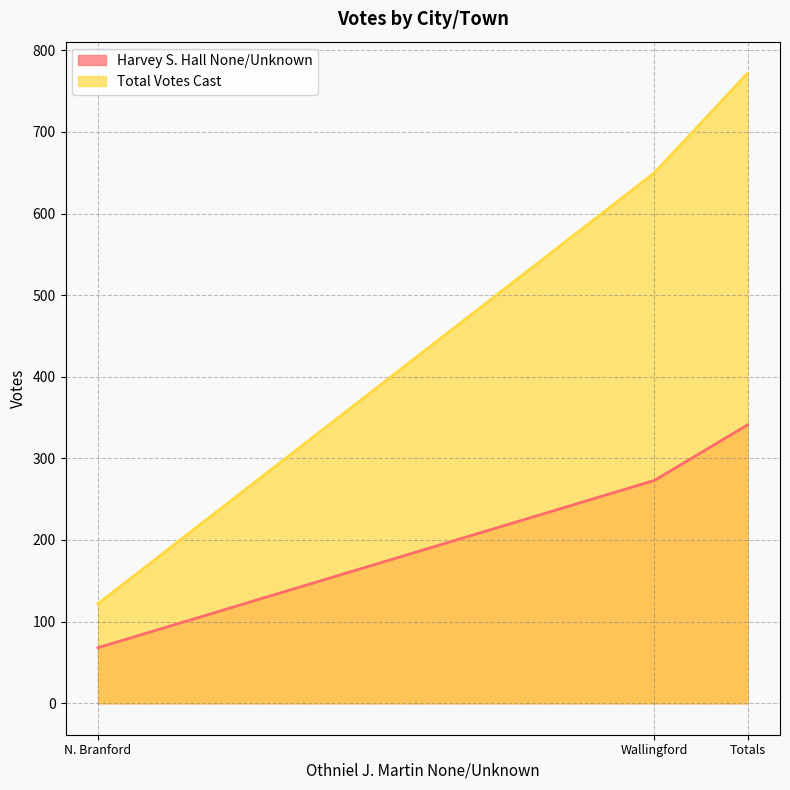

What is the spread (max minus min) of values at Totals?

431